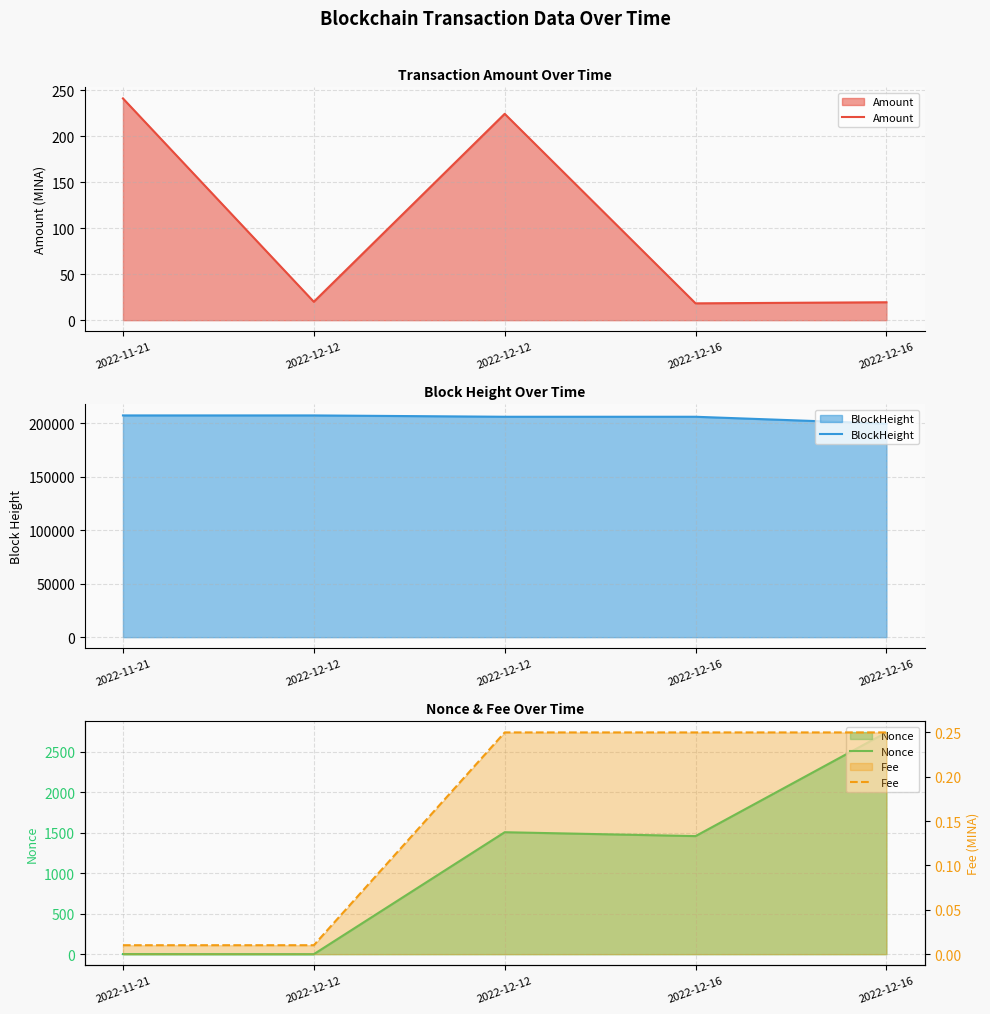

In Nonce, how many points are higher than both neighbors (excluding endpoints)?

1